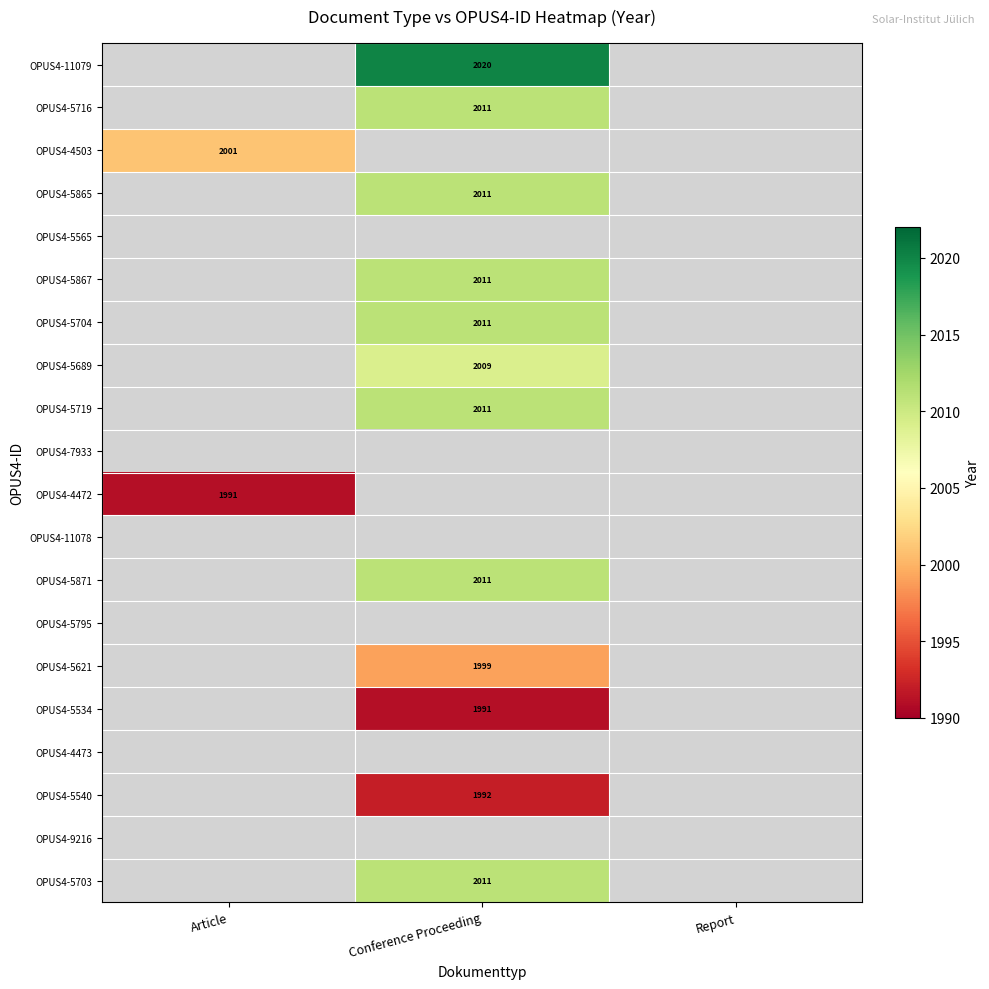

True or false: OPUS4-5867 has a value of 2011.0 at Conference Proceeding.

True